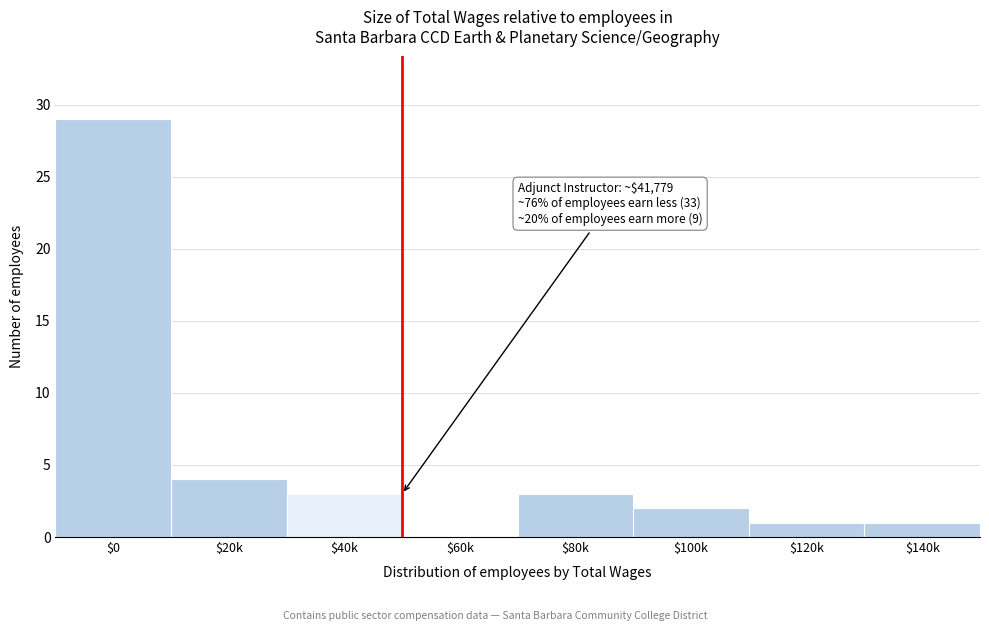

What is the sum of all values?

43